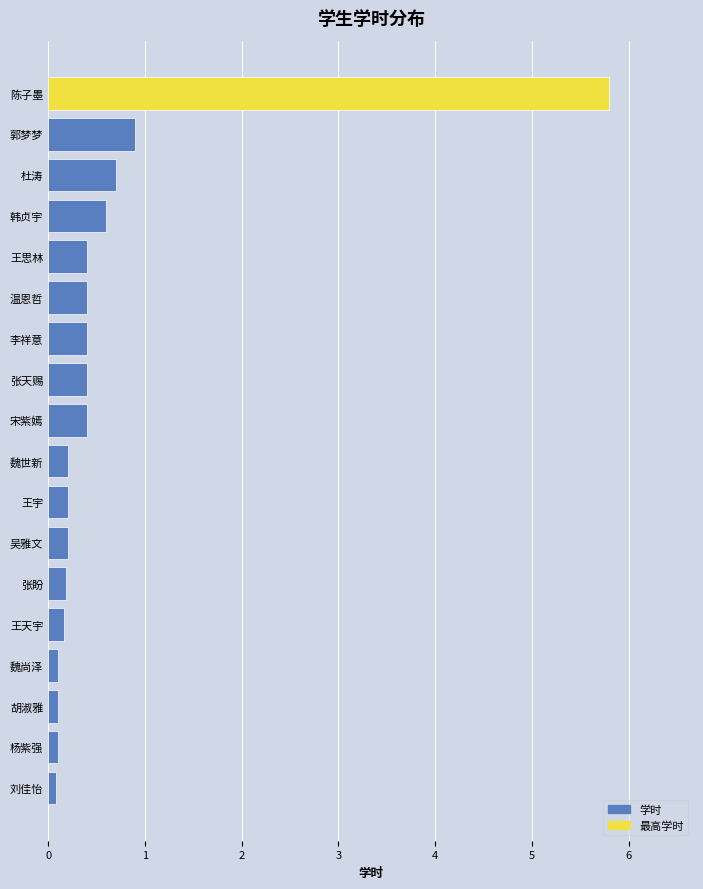

At which category does the chart reach its peak across all series?

陈子墨